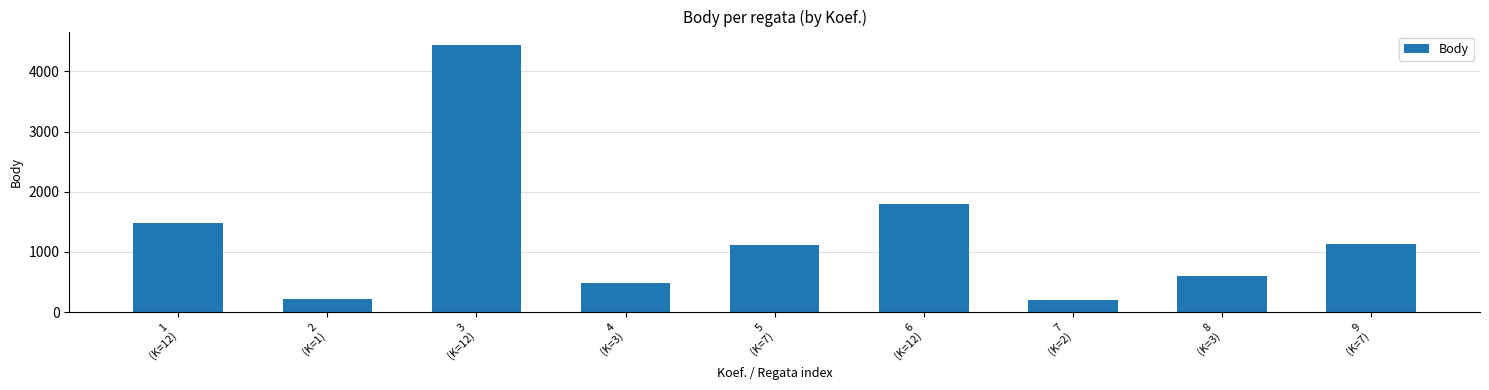

How many data points are less than 1113?

4